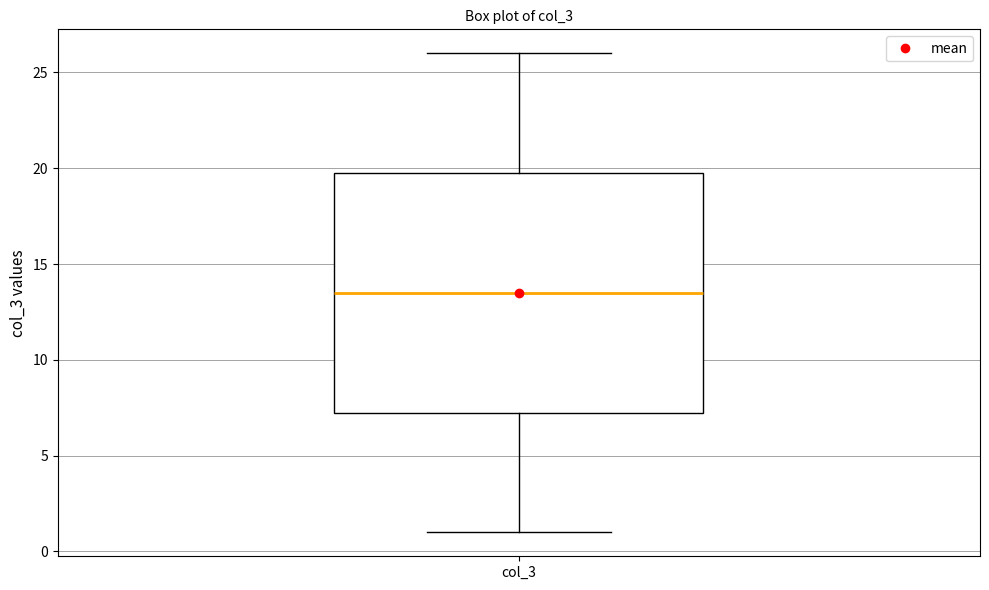

Transcribe this box plot: give where the median line is, the range the box spans, and where the two whiskers end, as read against the y-axis. The values are not printed on the chart, so give them approximately, as read against the axis.

median 13.5, box 7.5 to 20.0, whiskers 1.0 to 26.0